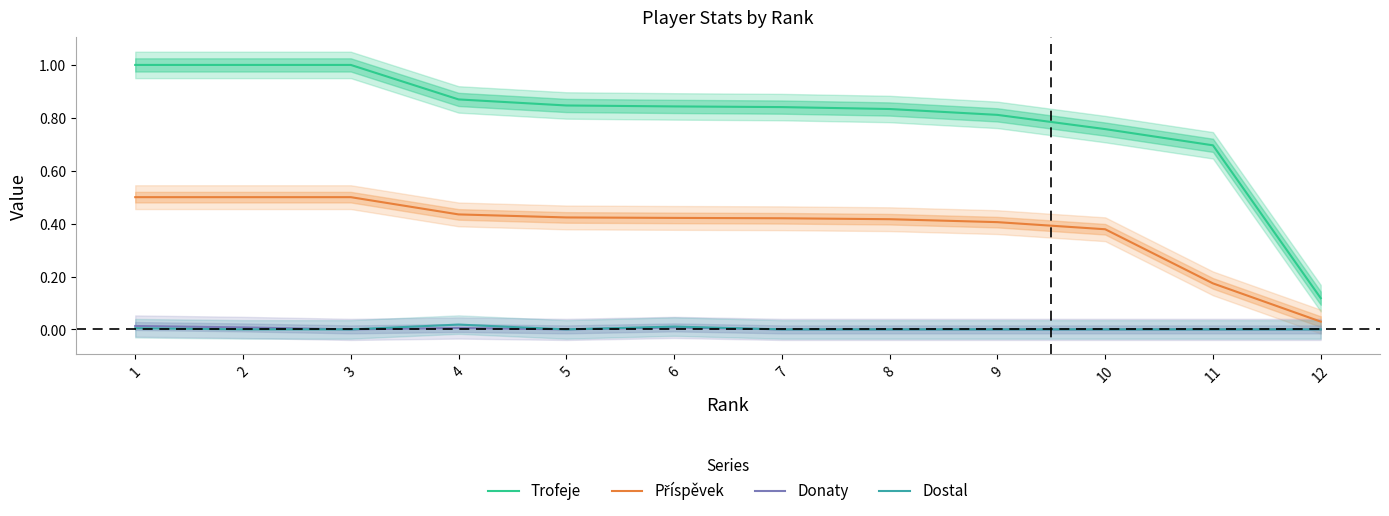

Count the Donaty values in the range 0 to 1.

12